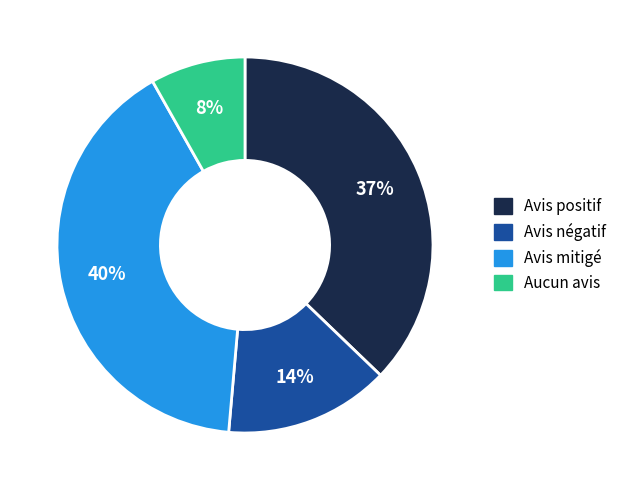

Is there a majority slice in this chart?

No